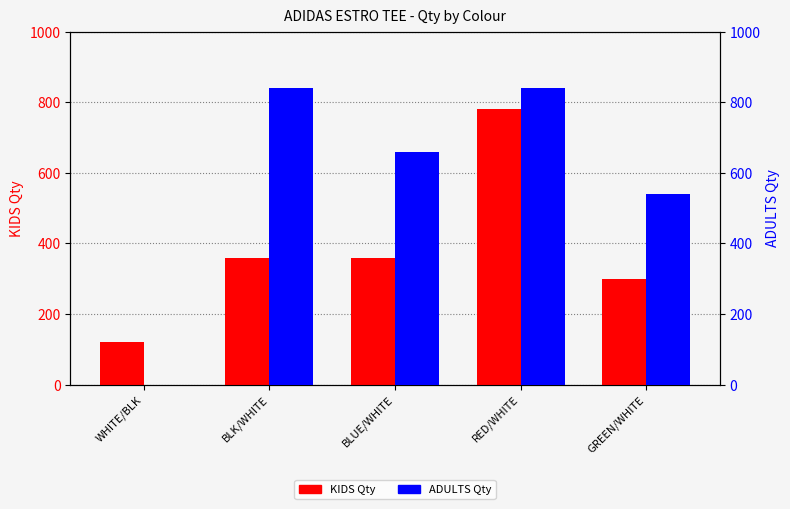

What is the value of the KIDS Qty bar at the 4th from the left?

780